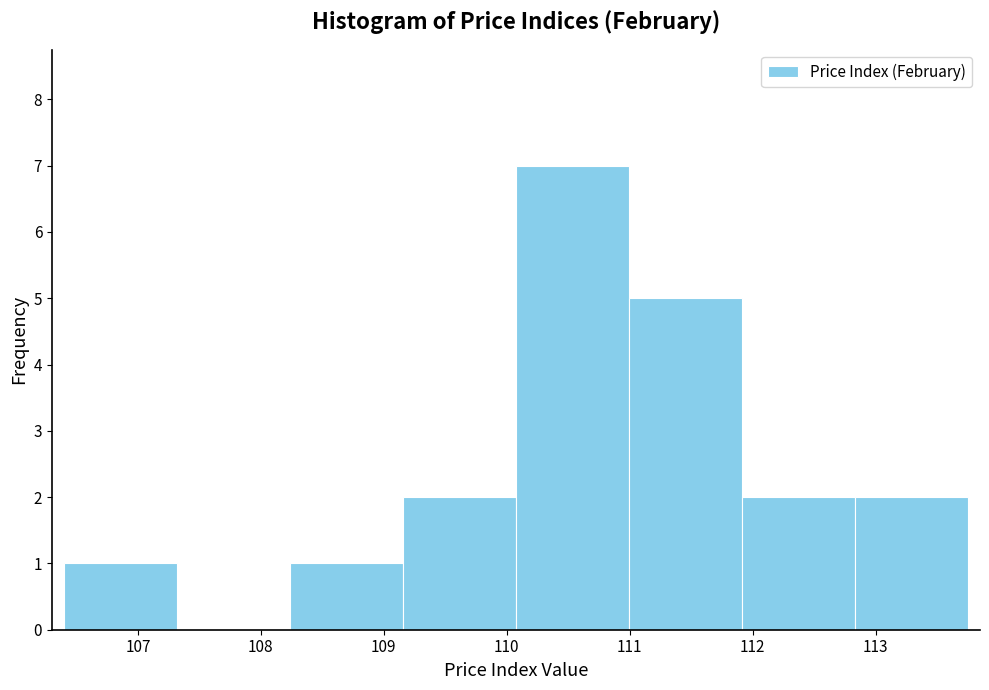

What is the height of the bar covering 111.9 to 112.8 on the x-axis? Neither the bar edges nor the heights are printed on the chart, so give them approximately, as read against the axes.

2